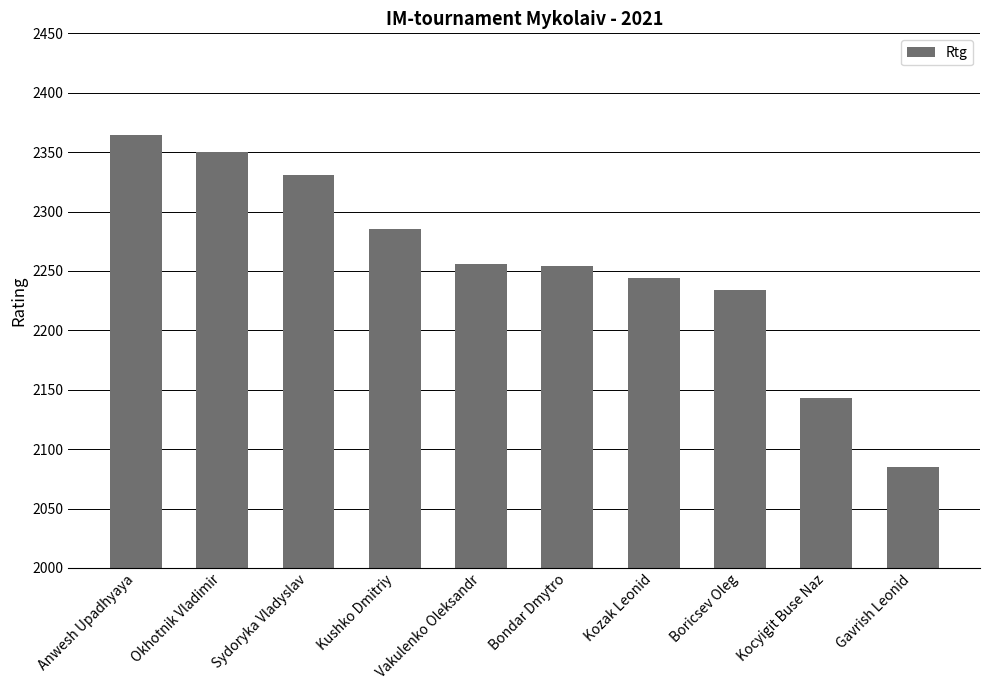

What is the value of the 6th bar from the left?

2254